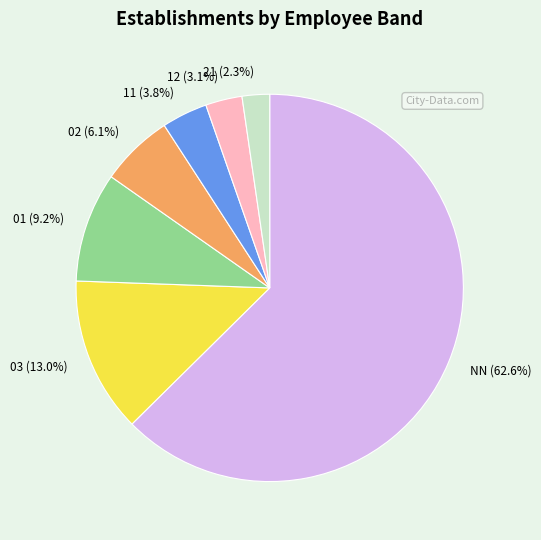

What is the largest slice in the pie chart?

NN